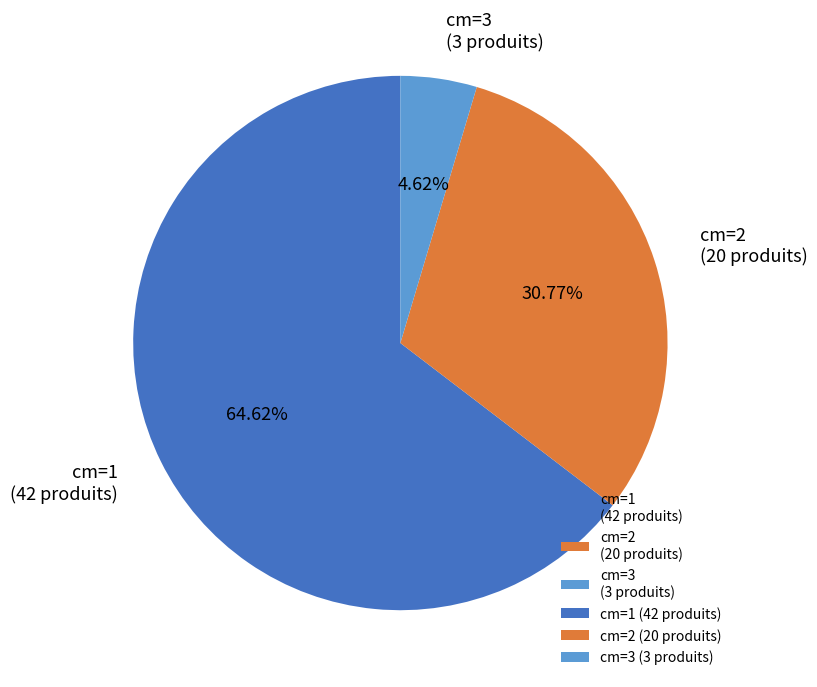

Is there a majority slice in this chart?

Yes